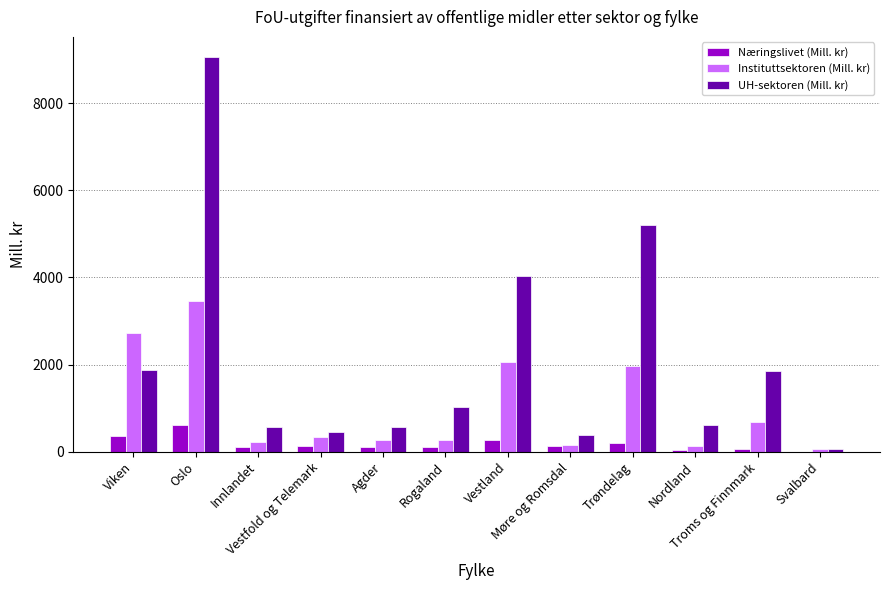

Which series has the largest total across all categories?

UH-sektoren (Mill. kr)